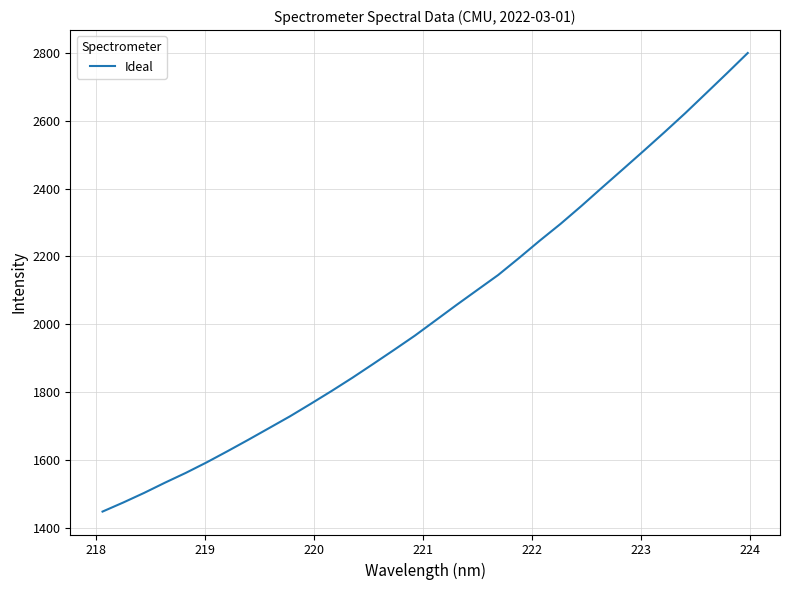

Is this an area chart (filled region under the line)?

No